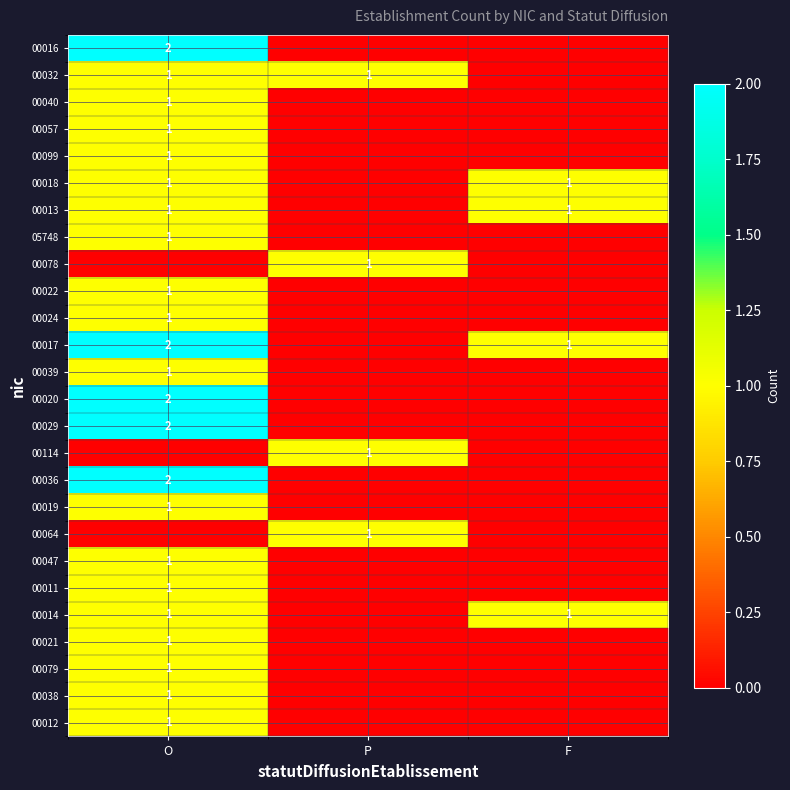

True or false: 00029 has a value of 2 at O.

True